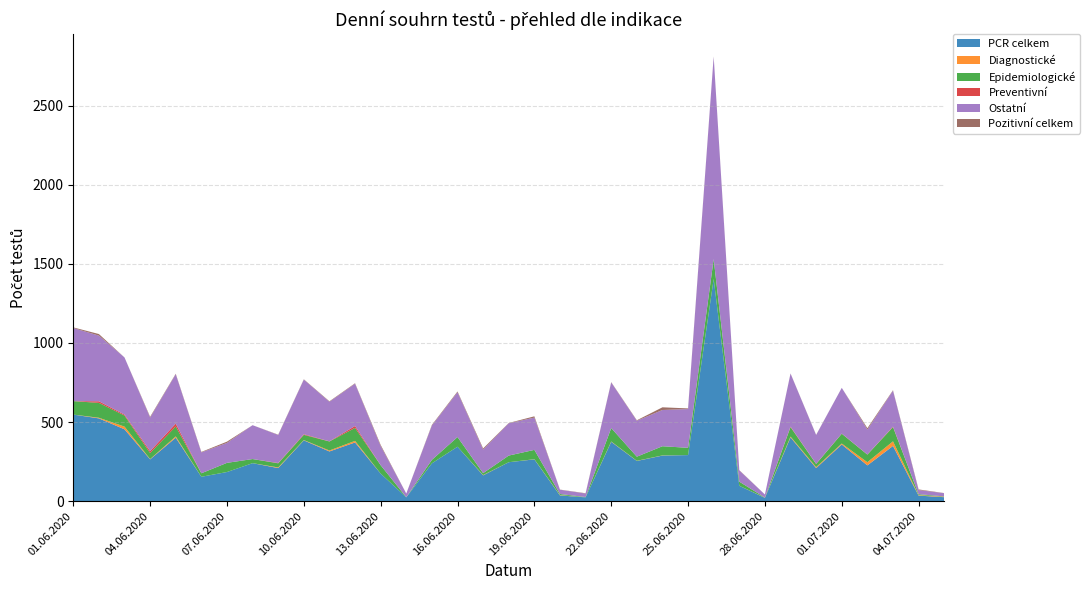

Reading left to right, list all the values displayed in this chart.

PCR celkem: 547	523	454	264	401	154	184	240	209	384	314	371	174	24	239	344	163	246	264	36	24	375	254	288	291	1404	97	21	403	209	358	226	349	35	25
Diagnostické: 0	4	17	2	8	0	0	0	4	2	6	10	0	0	0	0	2	0	1	2	0	2	1	1	0	0	0	1	5	6	6	20	29	3	3
Epidemiologické: 85	94	70	38	63	22	58	26	26	33	57	82	53	1	22	61	12	42	59	7	2	85	26	58	46	126	26	1	60	20	62	48	90	6	2
Preventivní: 0	10	6	12	18	0	0	0	2	4	1	12	0	0	0	0	0	0	0	0	0	0	0	0	0	0	0	0	3	1	1	1	3	0	0
Ostatní: 462	415	361	212	312	132	126	214	177	345	250	267	121	23	217	283	149	204	204	27	22	288	227	229	245	1278	71	19	335	182	289	157	227	26	20
Pozitivní celkem: 4	10	0	5	3	3	8	0	2	2	3	3	7	0	4	5	7	2	8	1	2	2	3	17	4	2	2	0	1	1	0	9	3	4	1